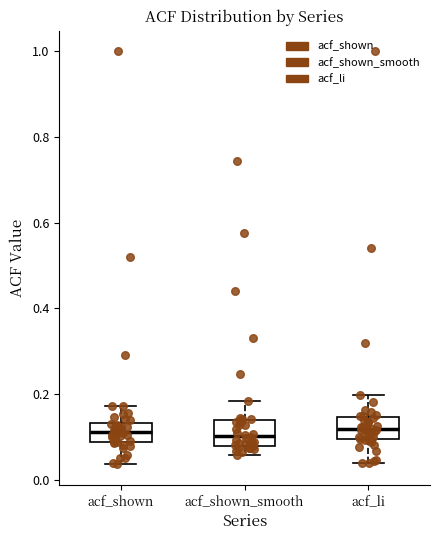

Reading left to right, transcribe this box plot: for each box, give where its median line is, the range the box spans, and where its two whiskers end, as read against the y-axis. The values are not printed on the chart, so give them approximately, as read against the axis.

acf_shown: median 0.12, box 0.08 to 0.14, whiskers 0.04 to 0.18
acf_shown_smooth: median 0.10, box 0.08 to 0.14, whiskers 0.06 to 0.18
acf_li: median 0.12, box 0.10 to 0.14, whiskers 0.04 to 0.20